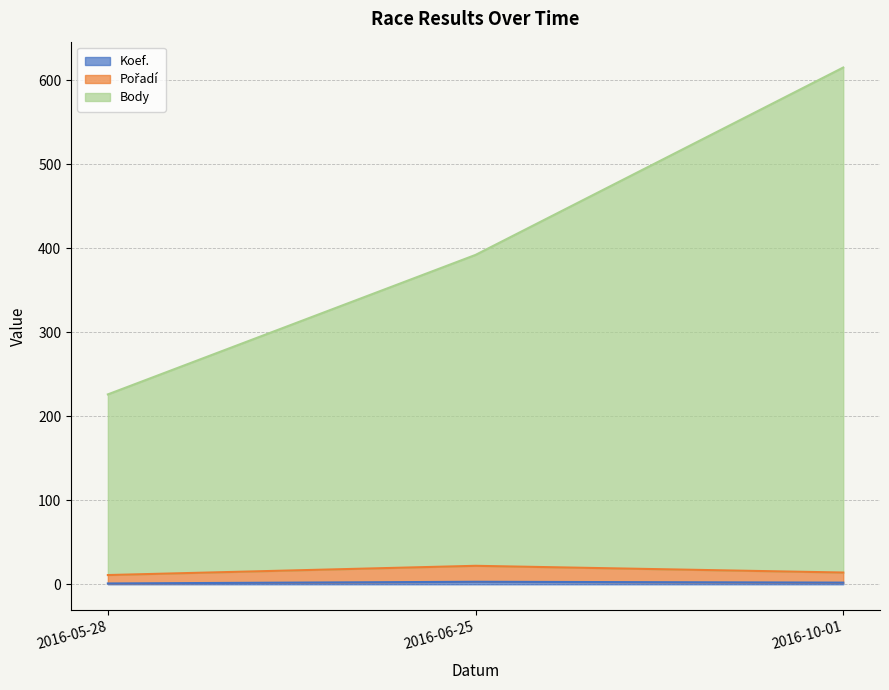

How many data points in Body are above 392?

1